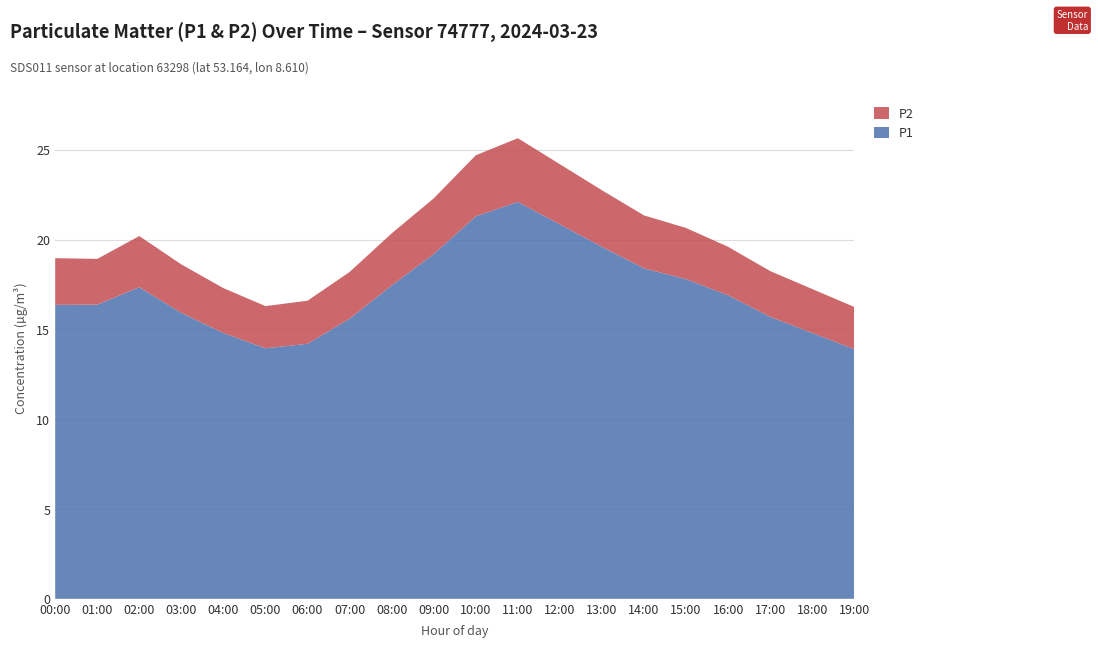

Reading left to right, transcribe all the data shown in this chart.

P1: 00:00=16.4	01:00=16.4	02:00=17.4	03:00=15.9	04:00=14.8	05:00=13.9	06:00=14.2	07:00=15.6	08:00=17.4	09:00=19.2	10:00=21.3	11:00=22.1	12:00=20.9	13:00=19.6	14:00=18.4	15:00=17.8	16:00=16.9	17:00=15.7	18:00=14.8	19:00=13.9
P2: 00:00=2.6	01:00=2.5	02:00=2.9	03:00=2.7	04:00=2.5	05:00=2.4	06:00=2.4	07:00=2.6	08:00=2.9	09:00=3.1	10:00=3.4	11:00=3.5	12:00=3.4	13:00=3.1	14:00=3.0	15:00=2.9	16:00=2.7	17:00=2.5	18:00=2.5	19:00=2.4